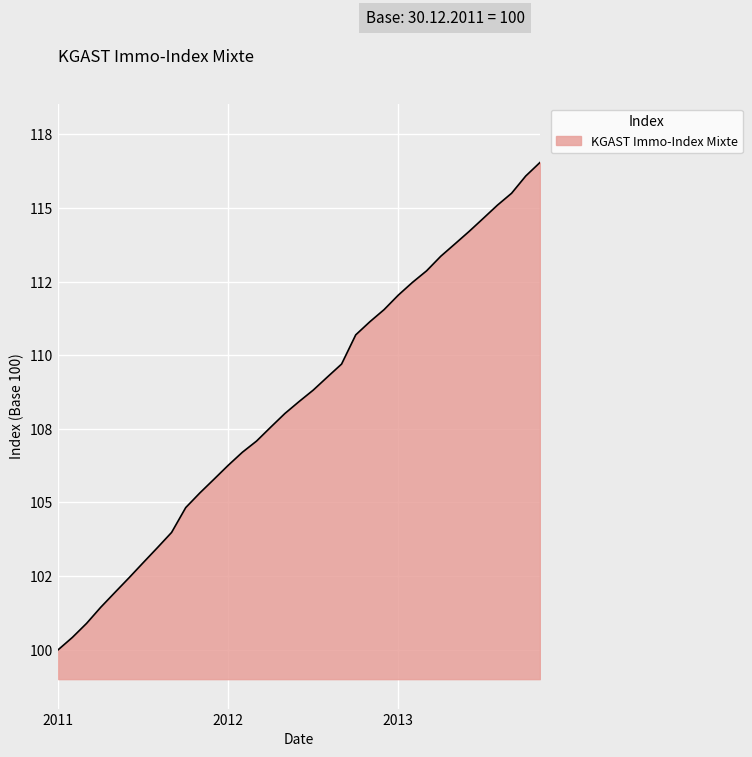

Is this an area chart (filled region under the line)?

Yes